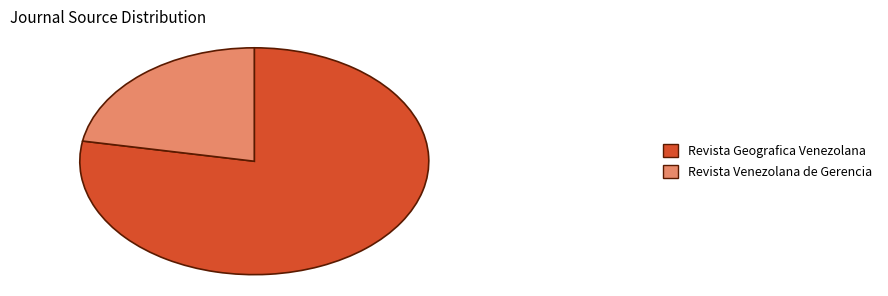

Do Revista Geografica Venezolana and Revista Venezolana de Gerencia together represent more than half of the pie?

Yes